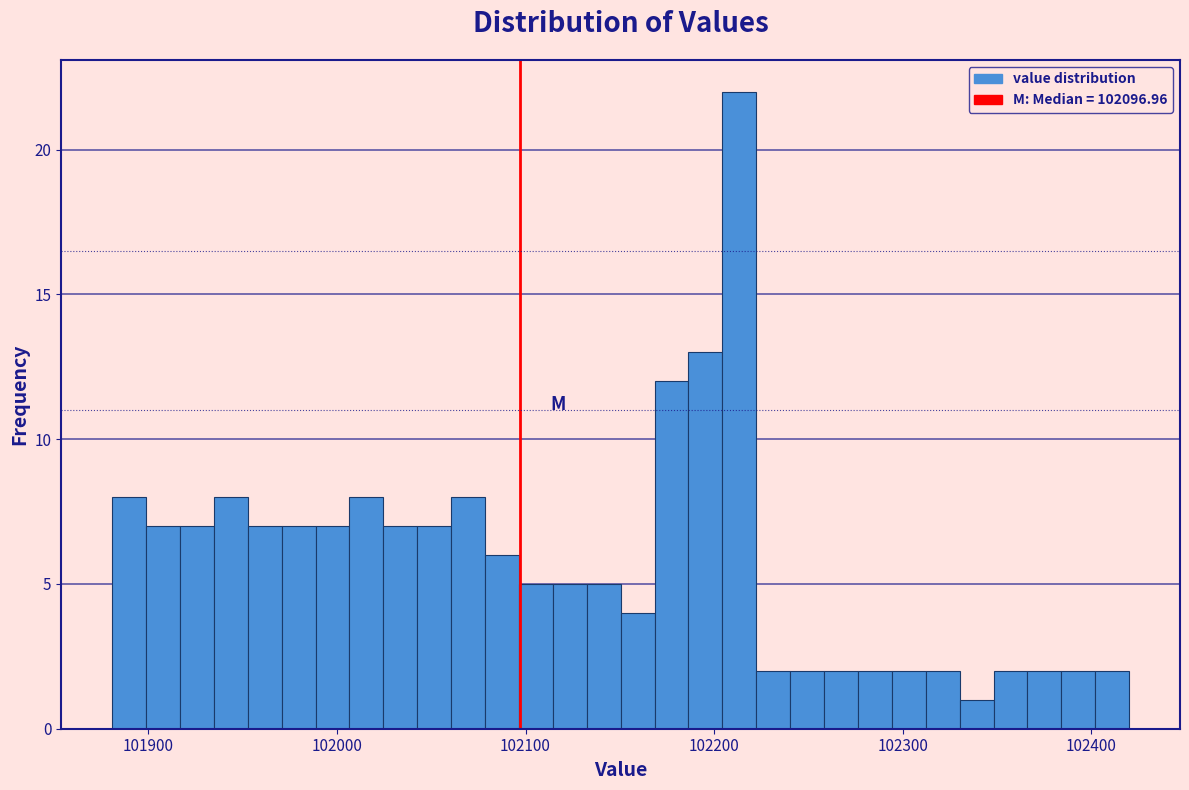

Read against the x-axis, roughly where is the centre of the tallest bar?

102210